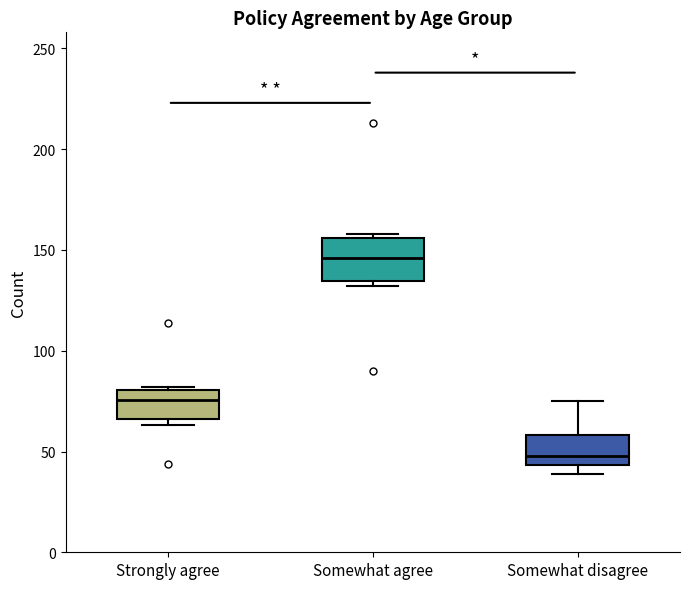

Which box's median line is the highest?

Somewhat agree